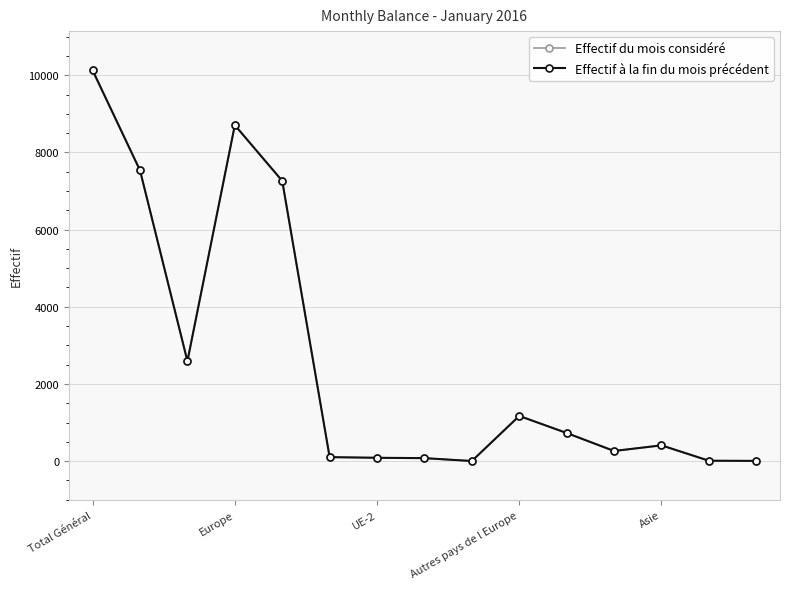

Which series has the largest range (max minus min)?

Effectif du mois considéré